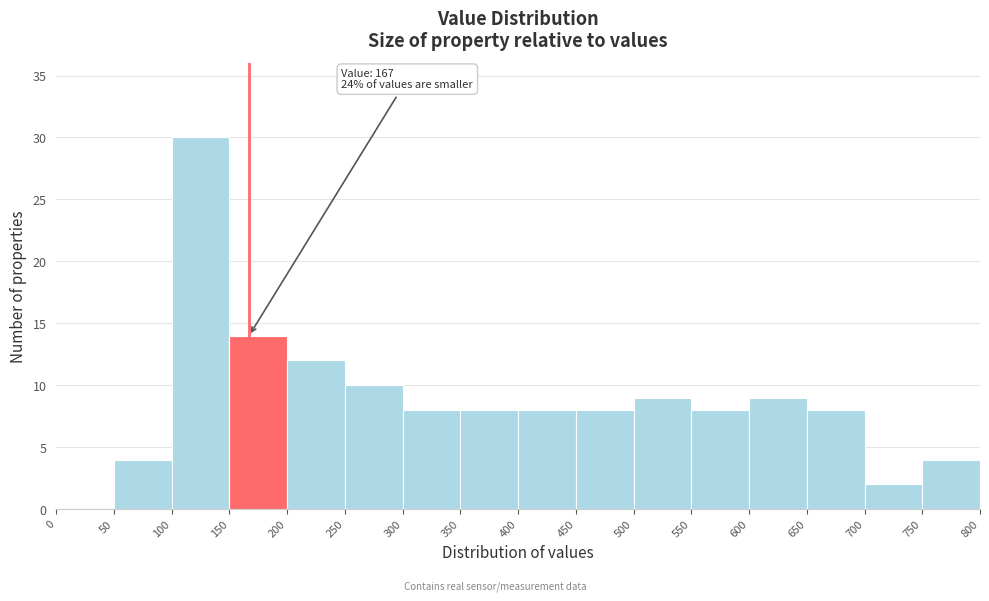

Over which range of the x-axis is the bar tallest?

100 to 150